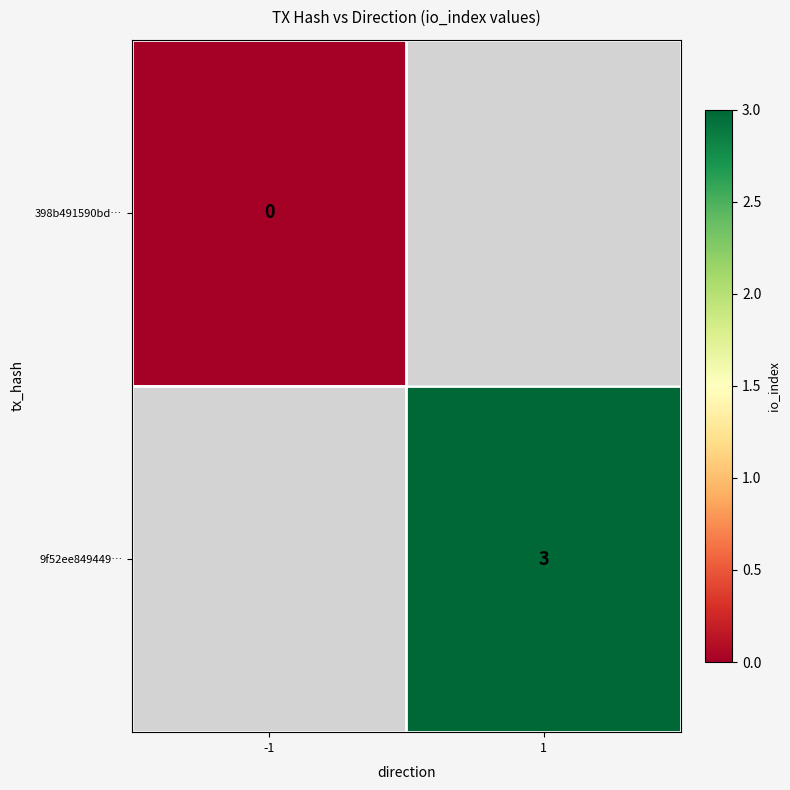

True or false: 9f52ee849449… has a value of 2.0 at 1.

False